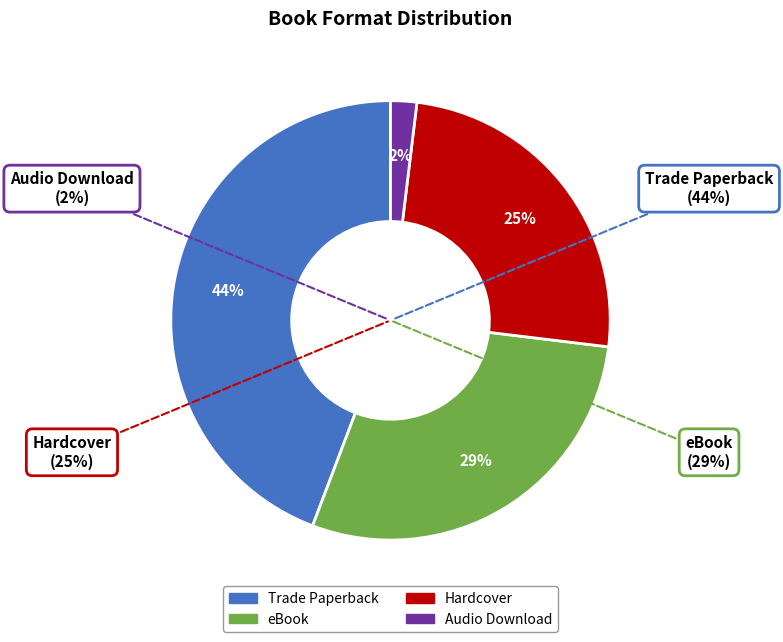

Between eBook and Trade Paperback, which is larger?

Trade Paperback